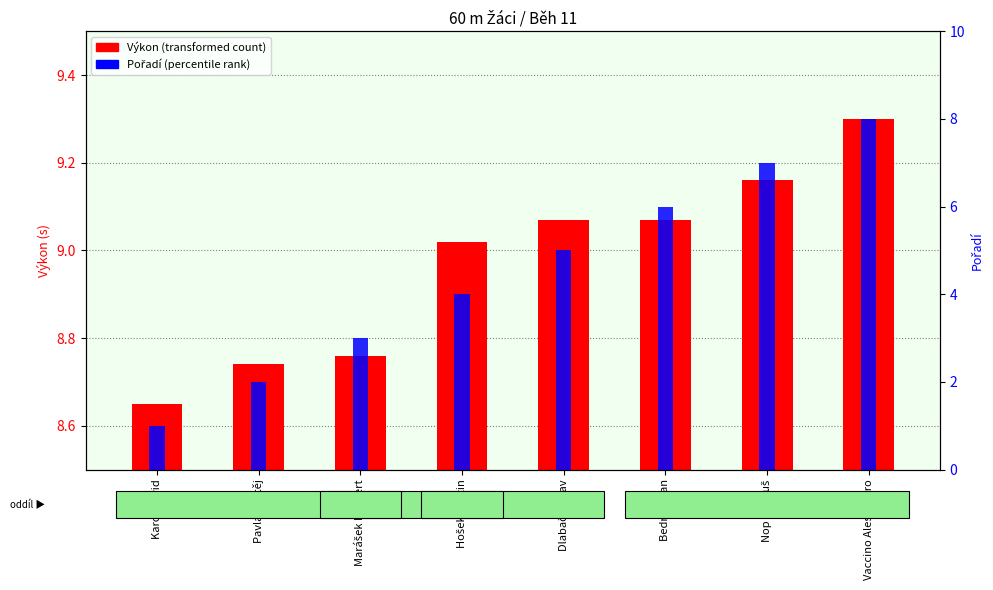

Count the Pořadí (rank within heat) values in the range 3 to 7.

5